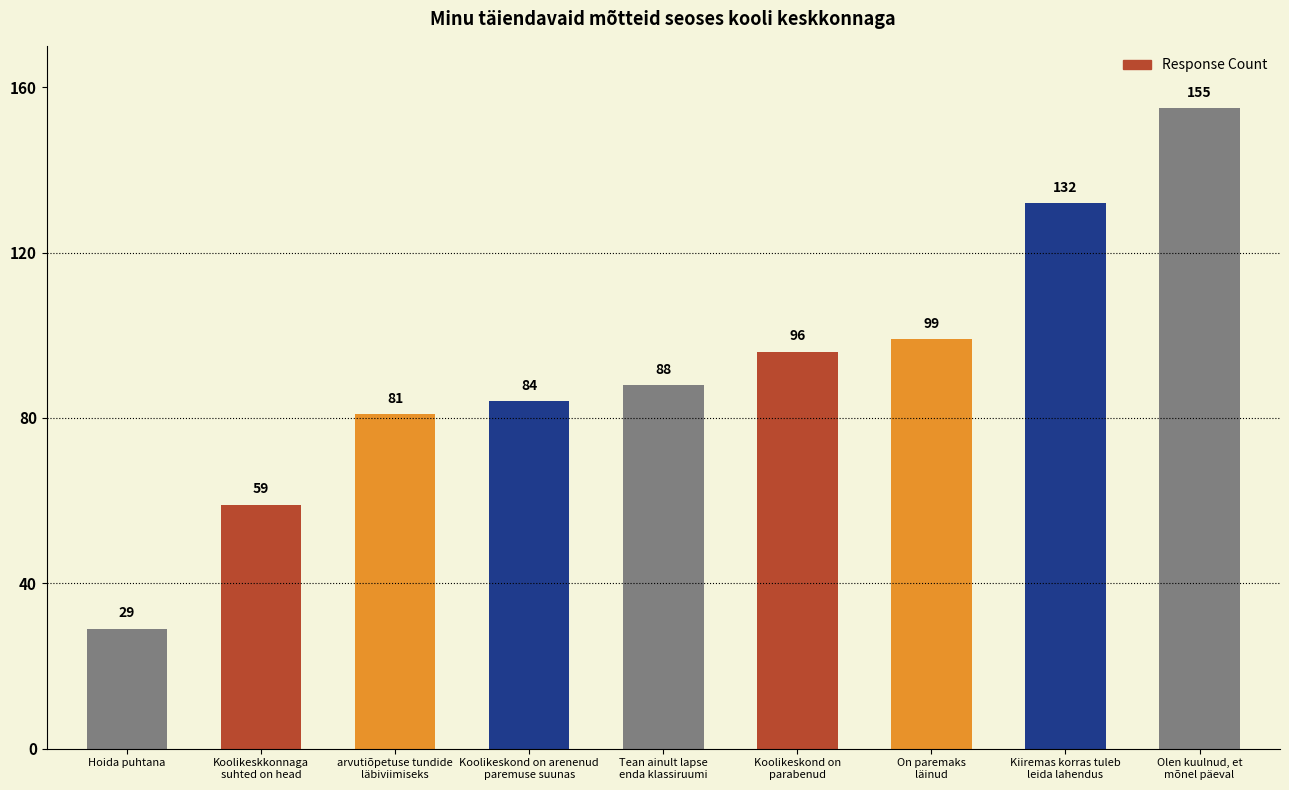

What is the label of the 3rd bar from the right?

On paremaks
läinud